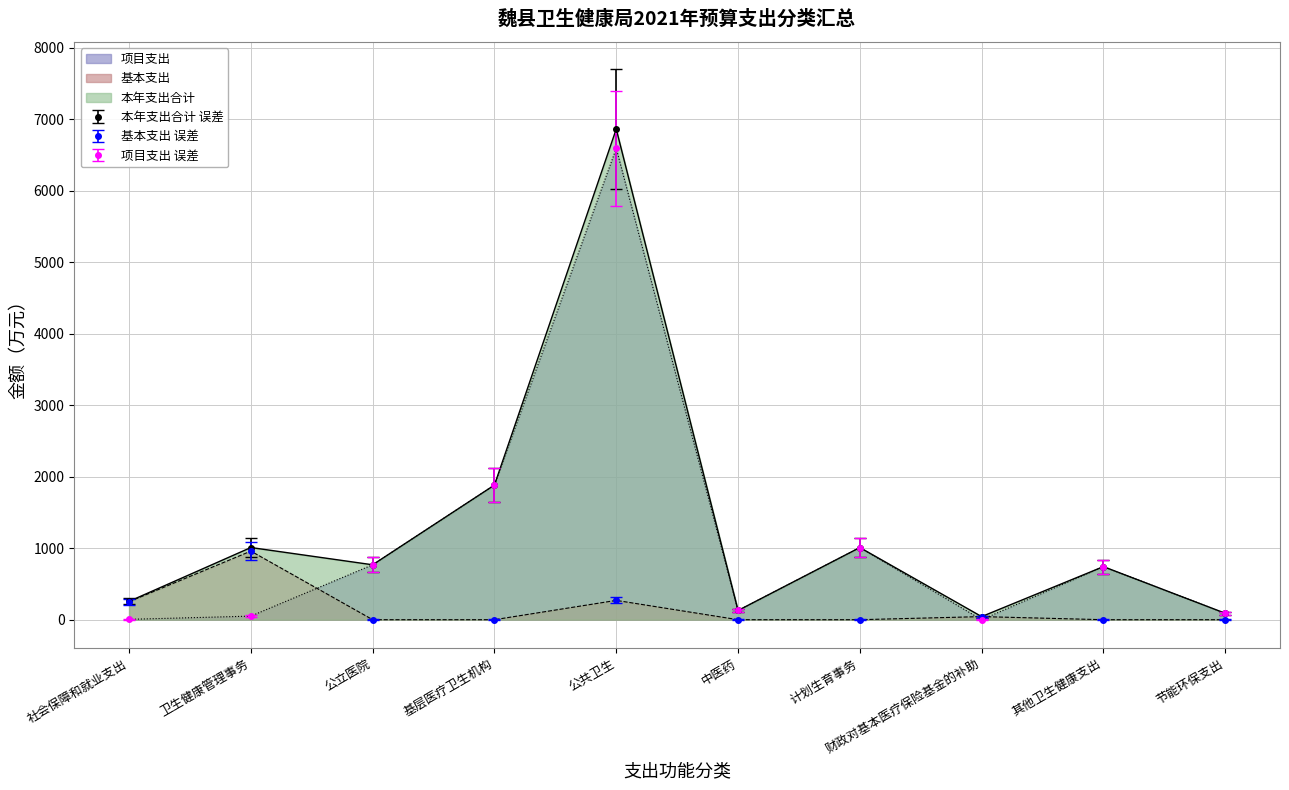

At 基层医疗卫生机构, list the series in order from smallest to largest.

基本支出, 本年支出合计, 项目支出